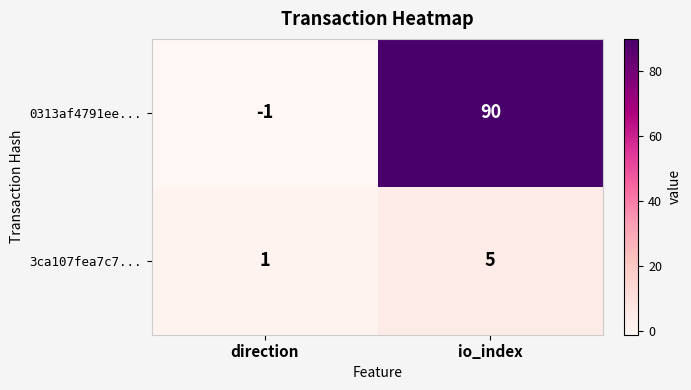

What is the difference between the 0313af4791ee... values at direction and io_index?

91